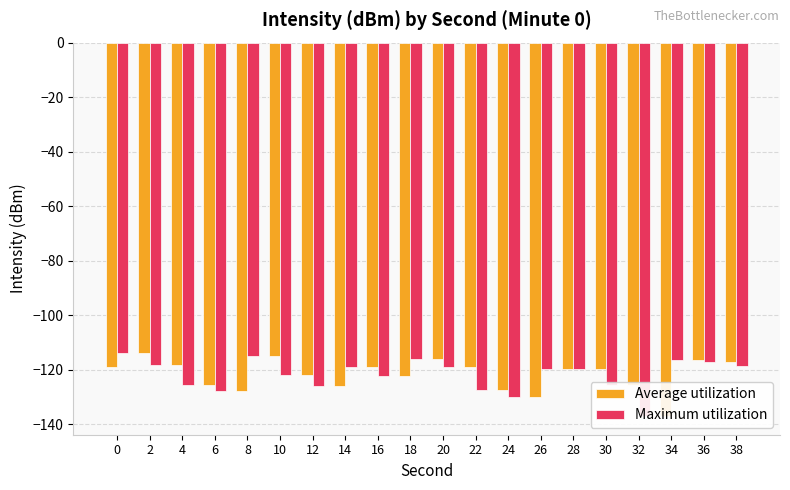

Rank the categories by Average utilization value from highest to lowest.

2, 10, 20, 36, 38, 4, 22, 0, 16, 28, 30, 12, 18, 6, 32, 14, 24, 8, 26, 34